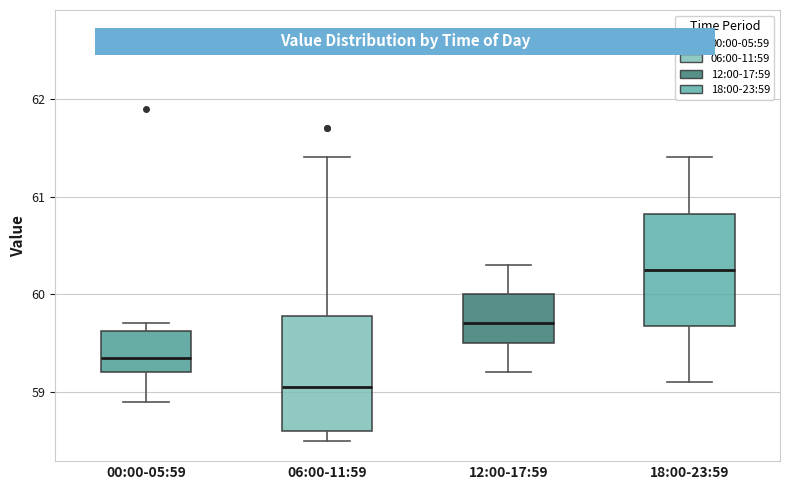

Reading left to right, read every box against the y-axis: the position of its median line, the range the box covers, and the ends of its whiskers. The values are not printed on the chart, so give them approximately, as read against the axis.

00:00-05:59: median 59.4, box 59.2 to 59.6, whiskers 58.9 to 59.7
06:00-11:59: median 59.1, box 58.6 to 59.8, whiskers 58.5 to 61.4
12:00-17:59: median 59.7, box 59.5 to 60.0, whiskers 59.2 to 60.3
18:00-23:59: median 60.3, box 59.7 to 60.8, whiskers 59.1 to 61.4